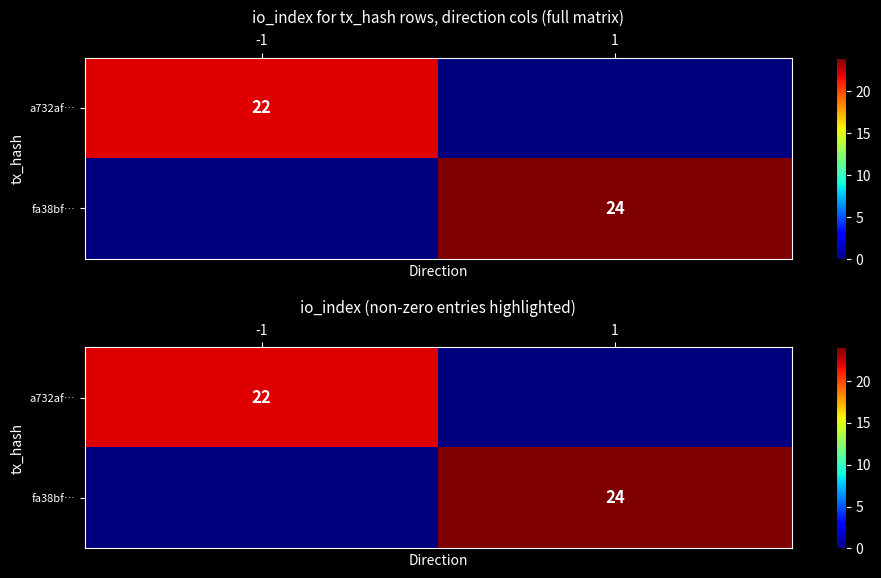

Which category has the lowest value across all series?

1